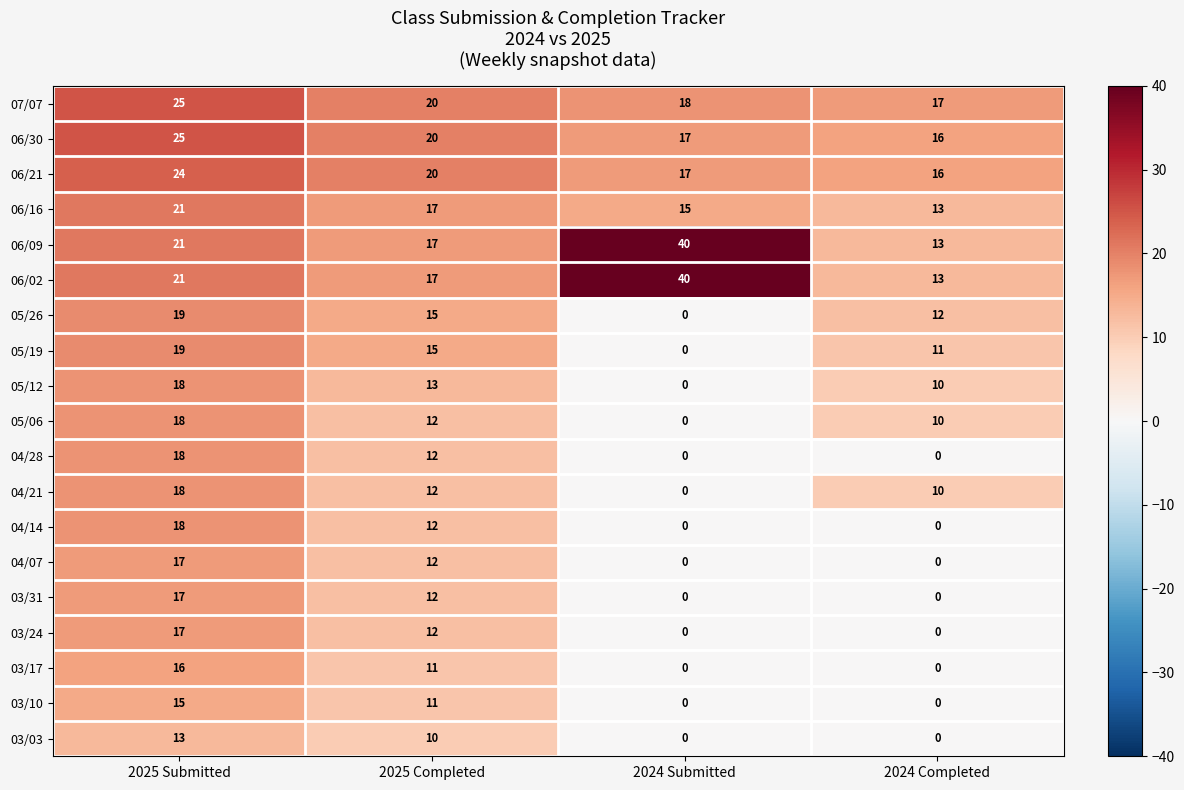

How many 03/24 values are between 0 and 17?

4